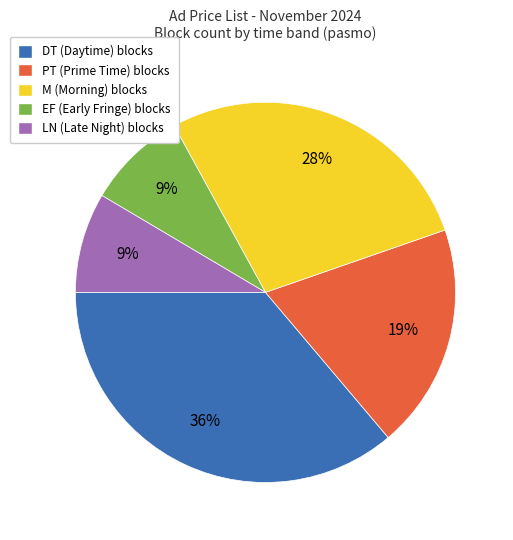

To the nearest percent, what is the average slice percentage?

20%